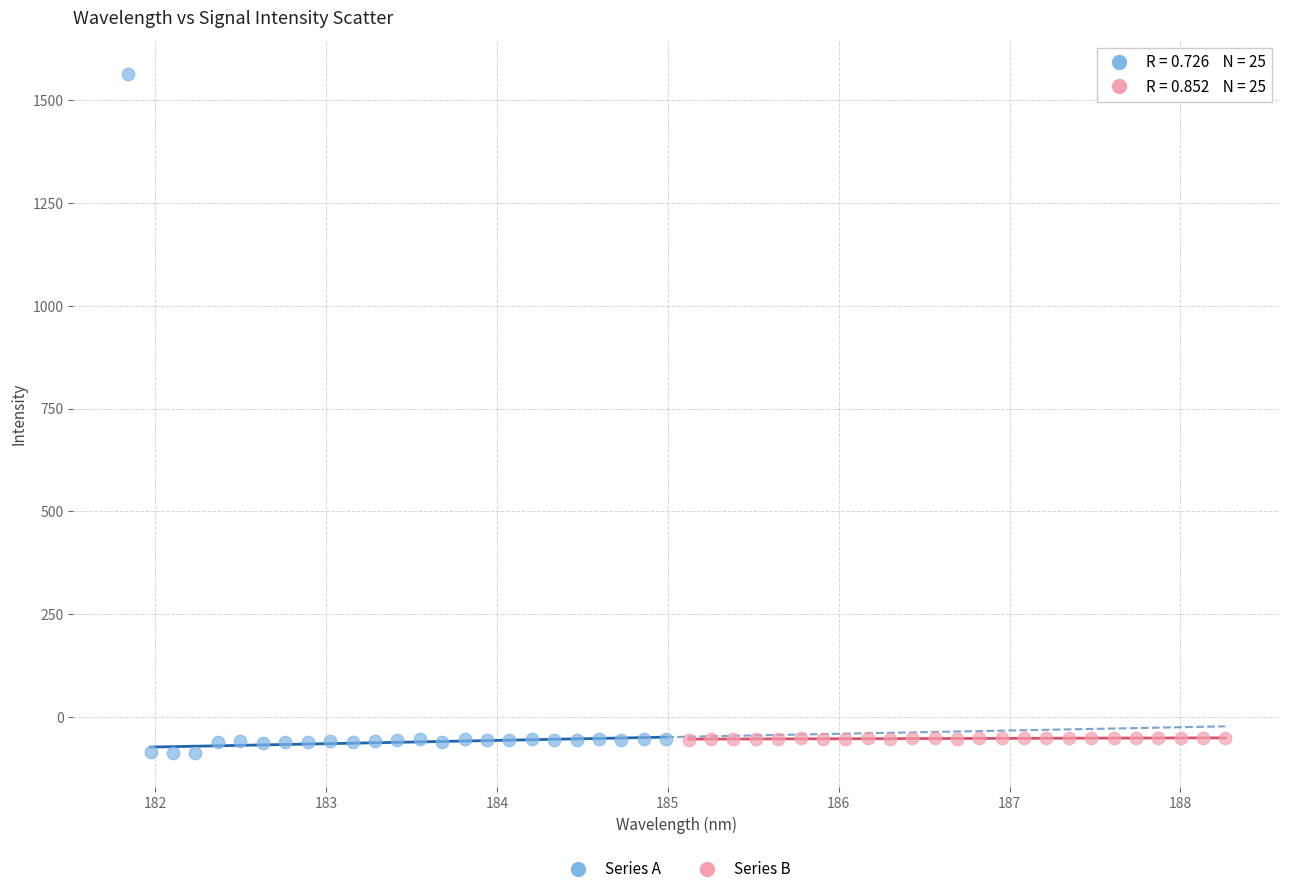

Which series reaches the maximum Y coordinate?

Series A